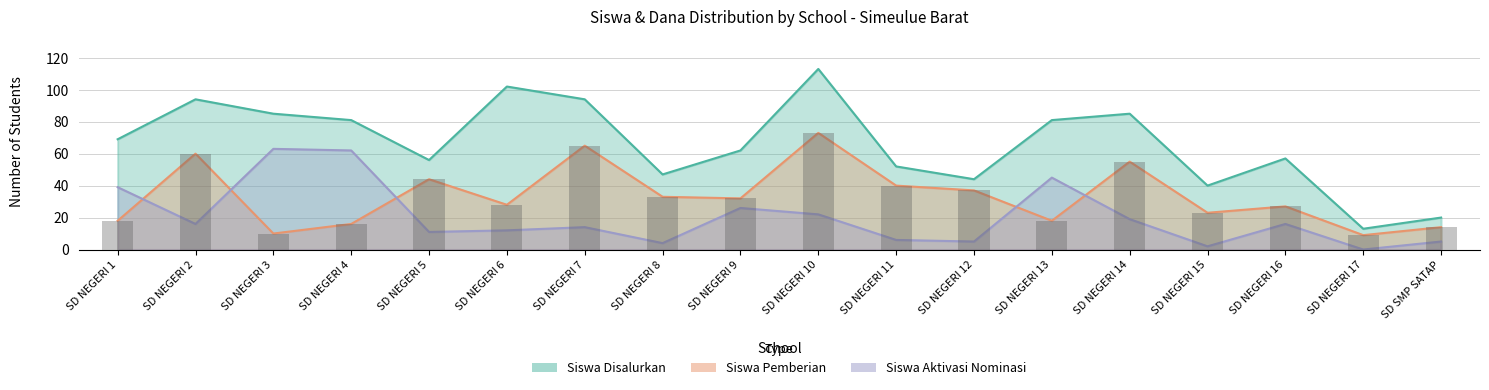

Reading right to left, transcribe all the data shown in this chart.

Siswa Disalurkan: SD SMP SATAP=20	SD NEGERI 17=13	SD NEGERI 16=57	SD NEGERI 15=40	SD NEGERI 14=85	SD NEGERI 13=81	SD NEGERI 12=44	SD NEGERI 11=52	SD NEGERI 10=113	SD NEGERI 9=62	SD NEGERI 8=47	SD NEGERI 7=94	SD NEGERI 6=102	SD NEGERI 5=56	SD NEGERI 4=81	SD NEGERI 3=85	SD NEGERI 2=94	SD NEGERI 1=69
Siswa Pemberian: SD SMP SATAP=14	SD NEGERI 17=9	SD NEGERI 16=27	SD NEGERI 15=23	SD NEGERI 14=55	SD NEGERI 13=18	SD NEGERI 12=37	SD NEGERI 11=40	SD NEGERI 10=73	SD NEGERI 9=32	SD NEGERI 8=33	SD NEGERI 7=65	SD NEGERI 6=28	SD NEGERI 5=44	SD NEGERI 4=16	SD NEGERI 3=10	SD NEGERI 2=60	SD NEGERI 1=18
Siswa Aktivasi: SD SMP SATAP=5	SD NEGERI 17=0	SD NEGERI 16=16	SD NEGERI 15=2	SD NEGERI 14=19	SD NEGERI 13=45	SD NEGERI 12=5	SD NEGERI 11=6	SD NEGERI 10=22	SD NEGERI 9=26	SD NEGERI 8=4	SD NEGERI 7=14	SD NEGERI 6=12	SD NEGERI 5=11	SD NEGERI 4=62	SD NEGERI 3=63	SD NEGERI 2=16	SD NEGERI 1=39